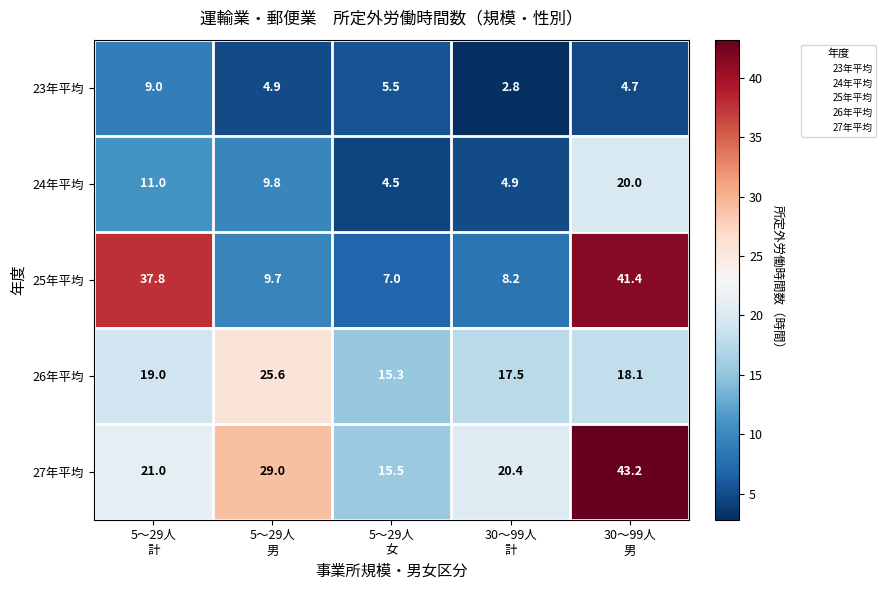

Which series changed the most between 5～29人
計 and 5～29人
男?

25年平均